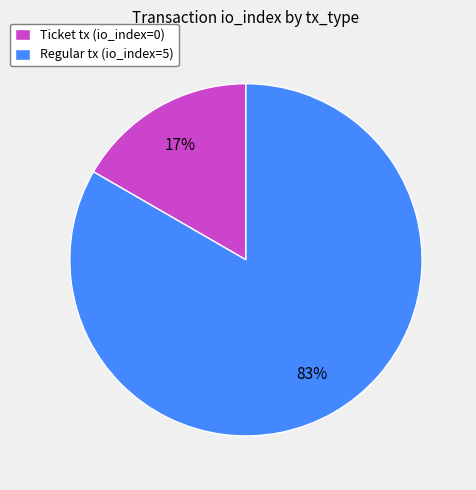

Combined, do Ticket tx (io_index=0) and Regular tx (io_index=5) account for over 50%?

Yes